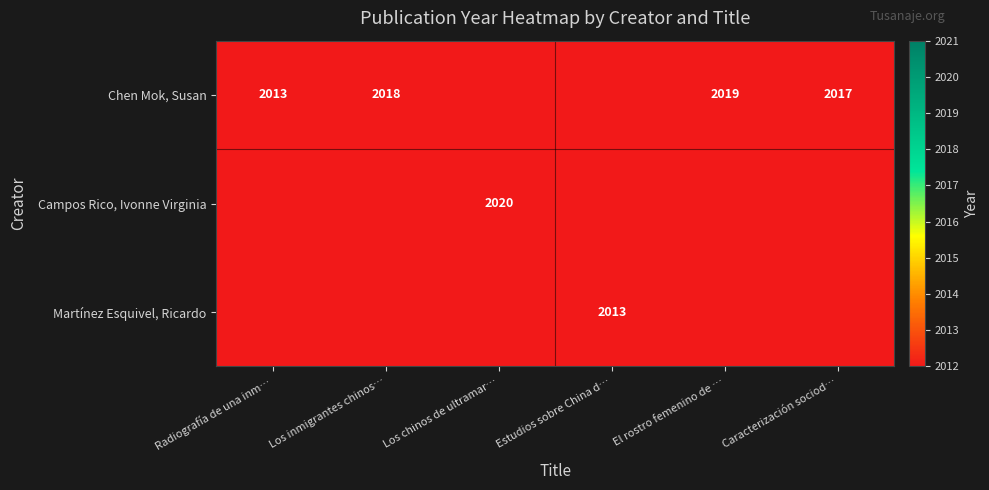

How many distinct data groups are displayed?

3